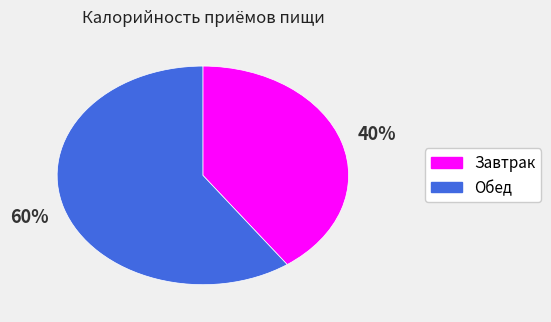

Which has a higher value, Обед or Завтрак?

Обед